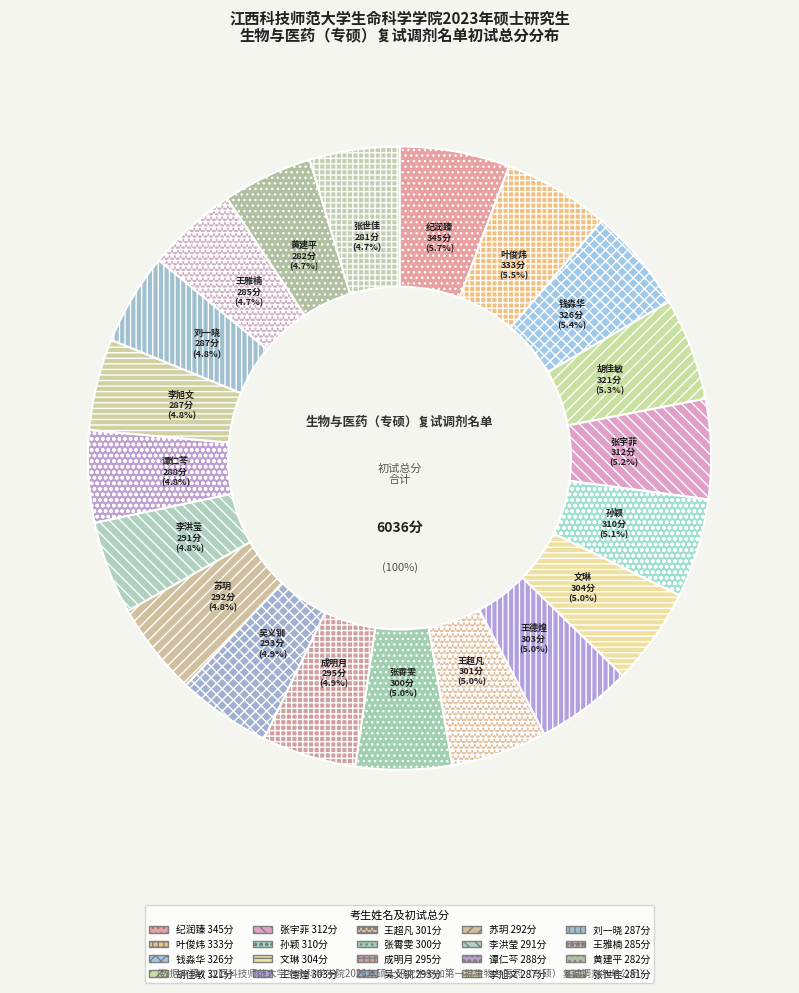

To the nearest percent, what percentage of the pie is 钱淼华(326)?

5%